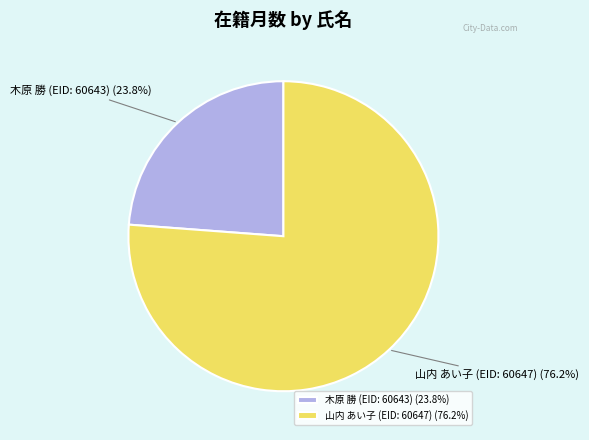

True or false: 山内 あい子 (EID: 60647) accounts for 76% of the total.

True